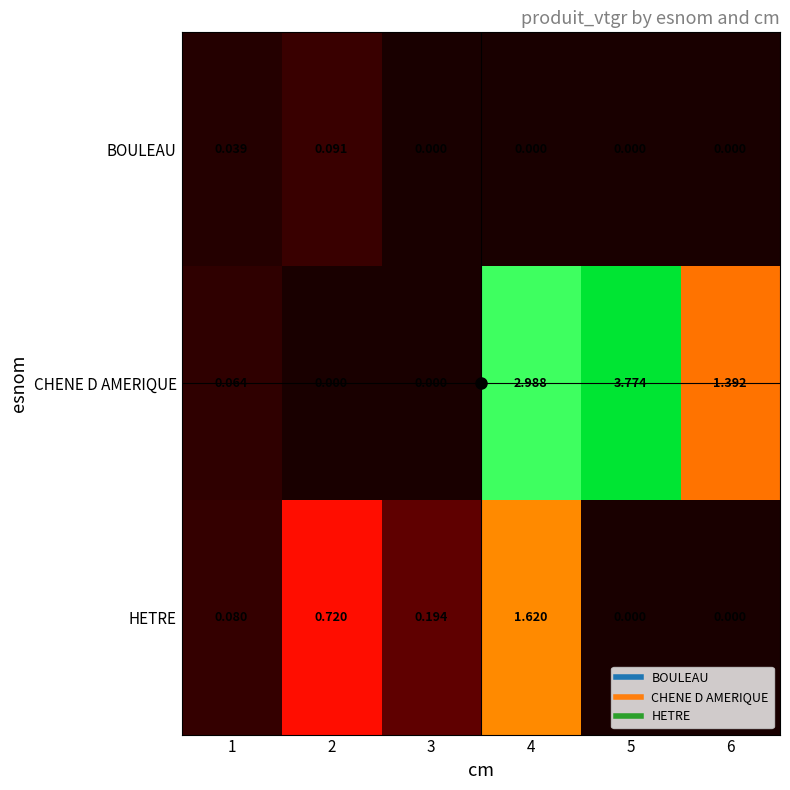

Rank the series by their maximum value, from lowest to highest.

BOULEAU, HETRE, CHENE D AMERIQUE